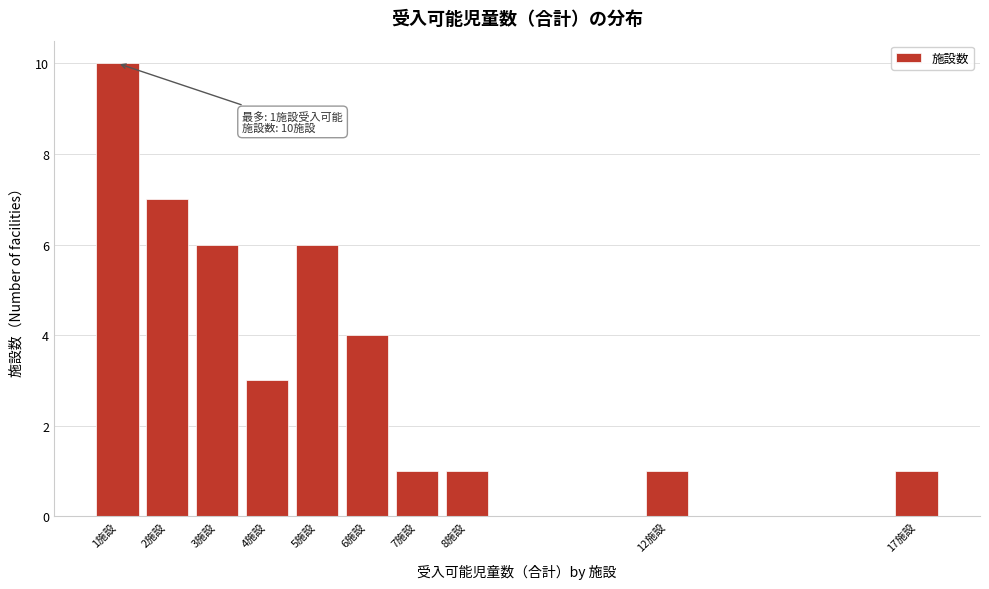

Reading left to right, extract all data points from this chart.

10	7	6	3	6	4	1	1	1	1